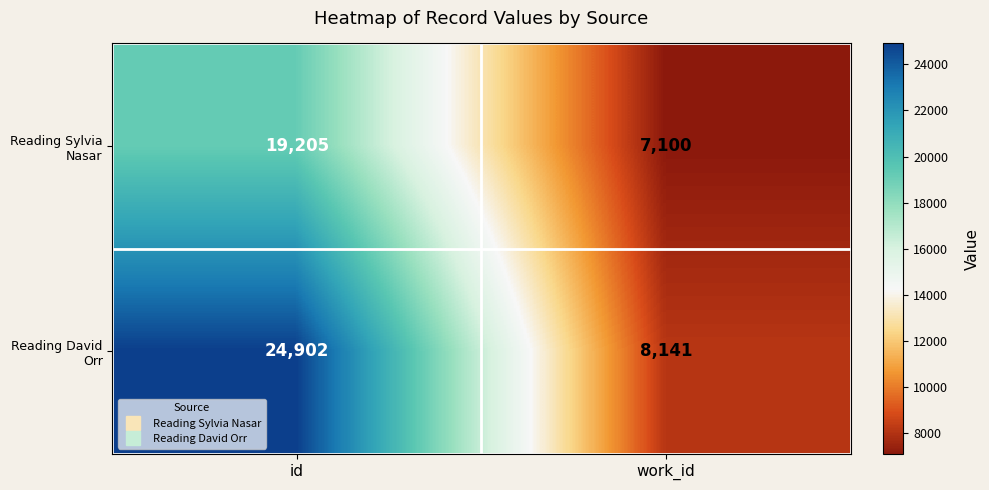

Reading left to right, extract all data points from this chart.

Reading Sylvia Nasar: 19205	7100
Reading David Orr: 24902	8141